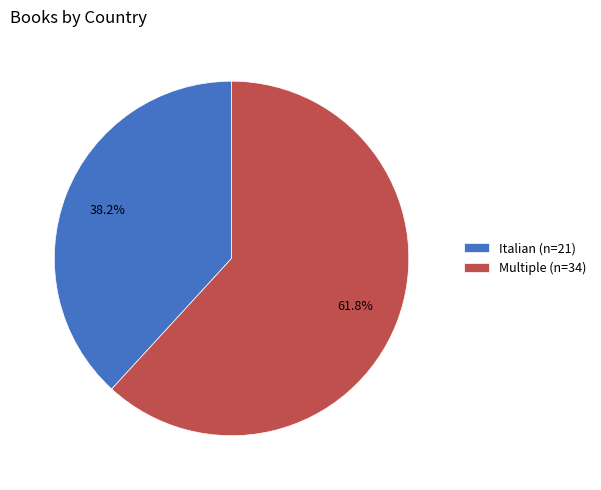

What percentage is the Multiple slice, to the nearest percent?

62%